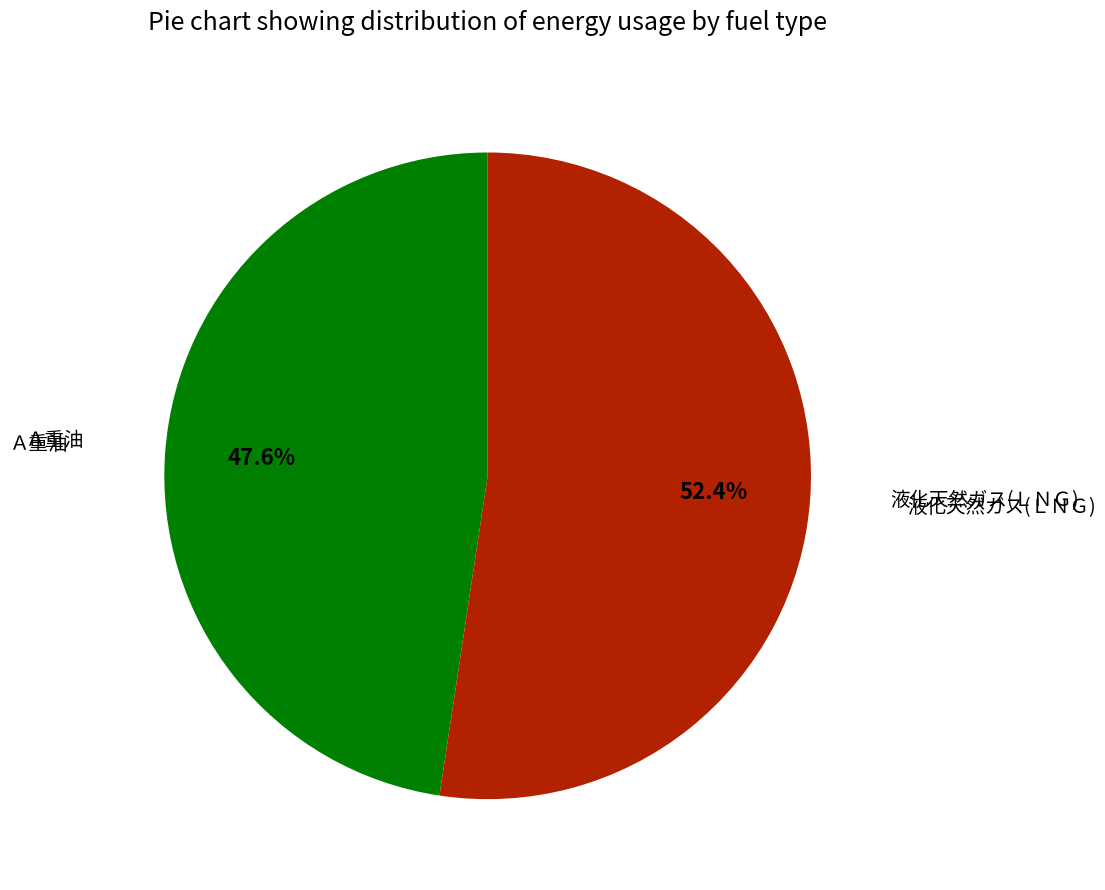

Rank the categories by value from lowest to highest.

Ａ重油, 液化天然ガス(ＬＮＧ)